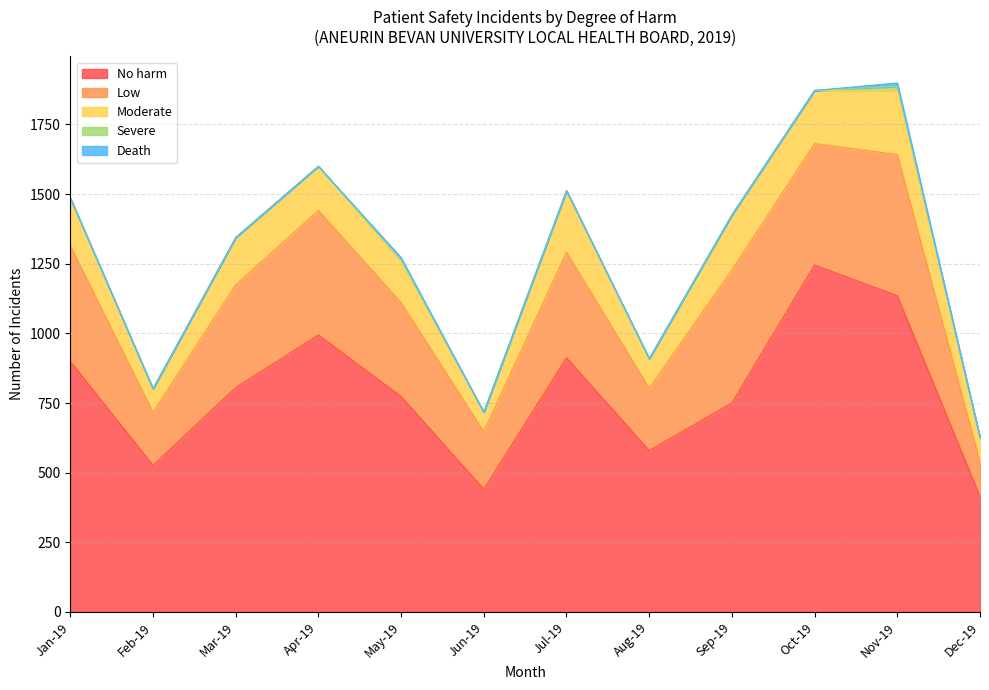

In Low, how many points are lower than both neighbors (excluding endpoints)?

4